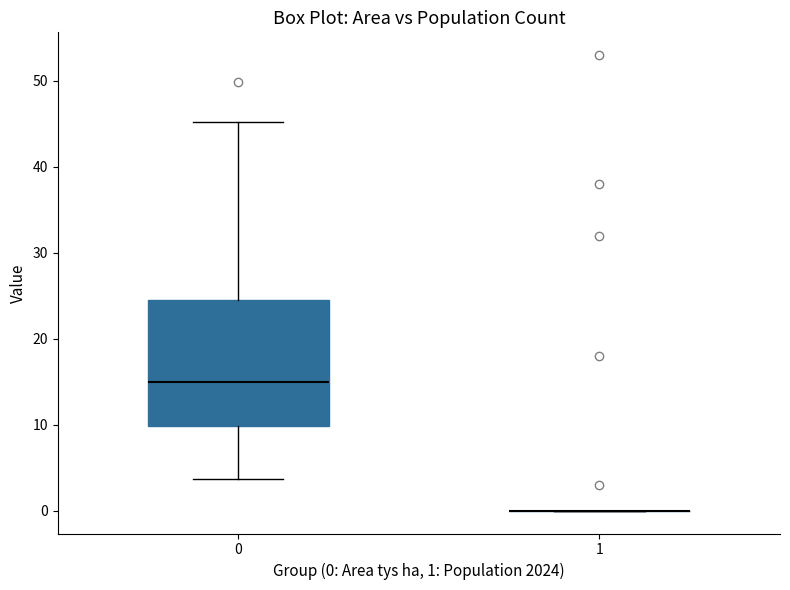

Comparing the boxes themselves (not the whiskers), which one is the tallest?

0